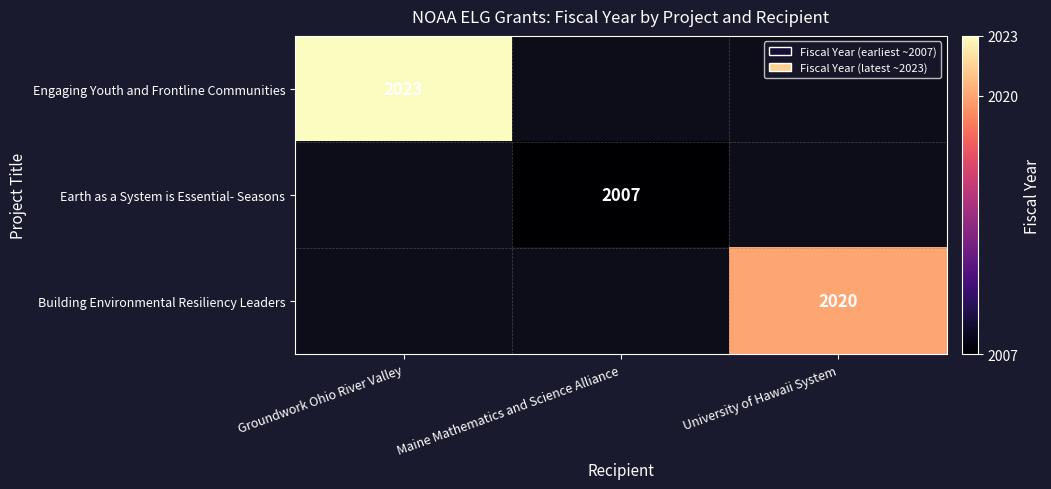

True or false: Earth as a System is Essential- Seasons has a value of 2915 at Maine Mathematics and Science Alliance.

False